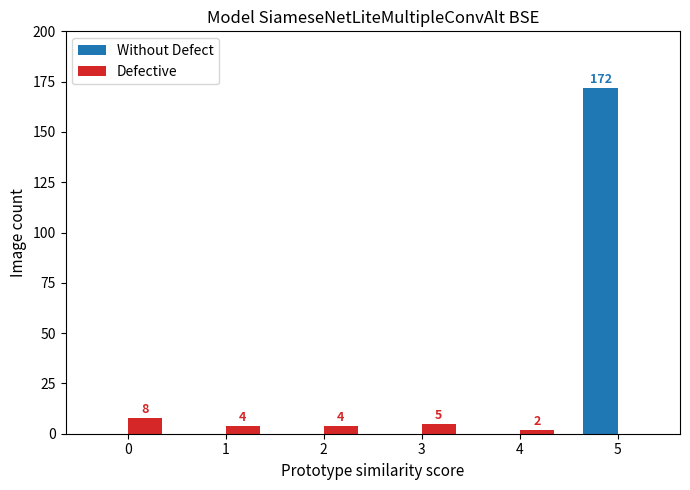

What is the spread (max minus min) of values at 2?

4